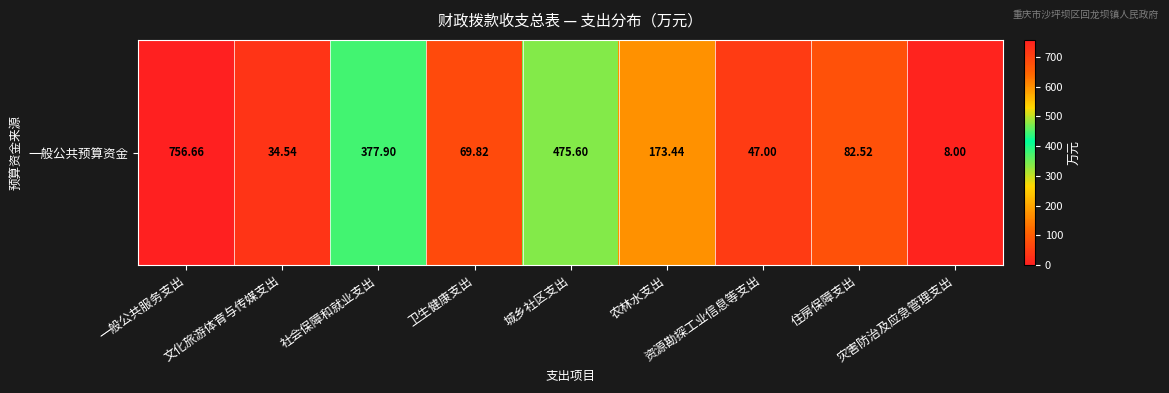

What is the minimum value shown in the chart?

8.0